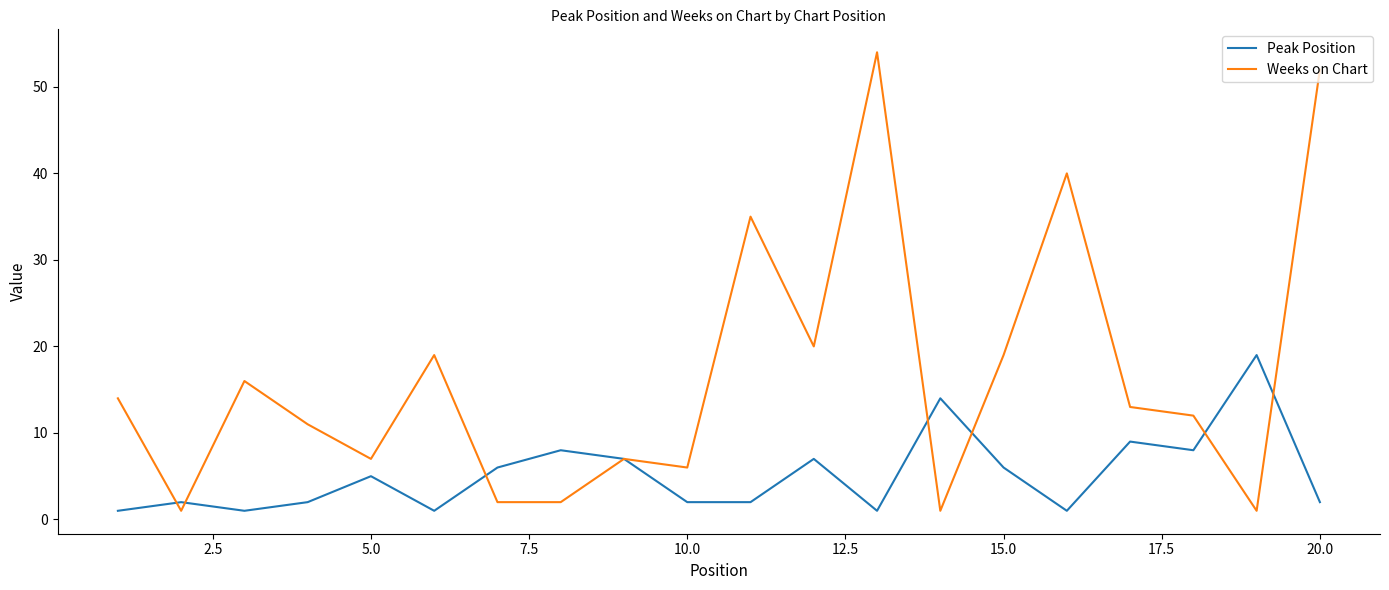

Which series has the largest range (max minus min)?

Weeks on Chart